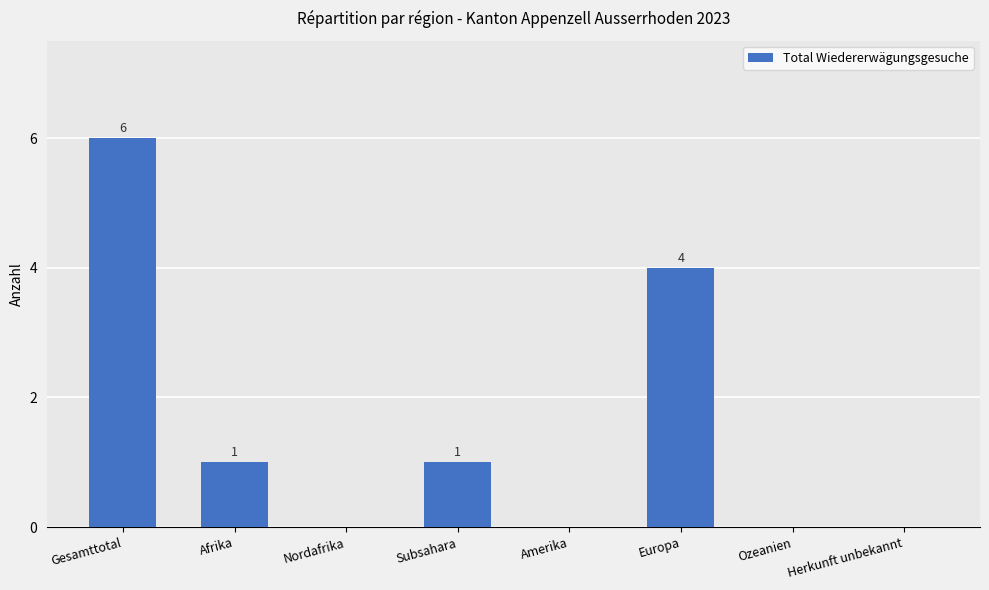

The value at Afrika is 1. True or false?

True